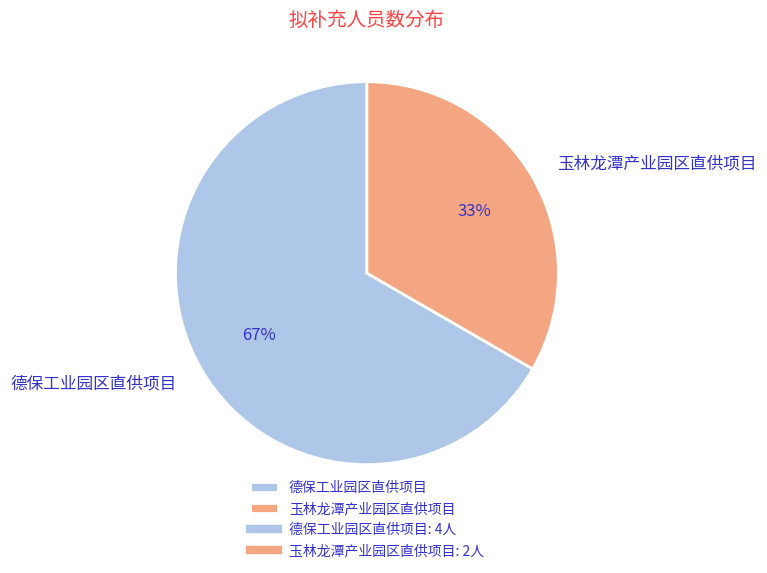

What percentage is the 德保工业园区直供项目 slice, to the nearest percent?

67%